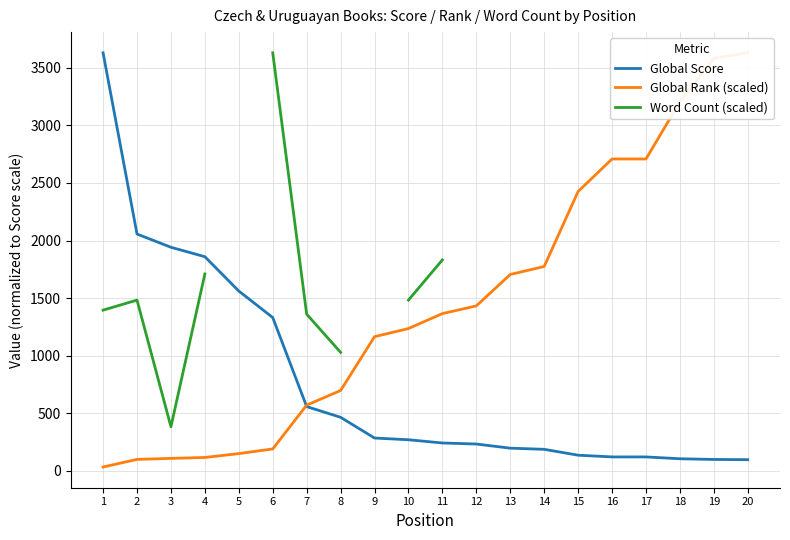

Which category has the highest value in the Word Count (scaled) series?

6